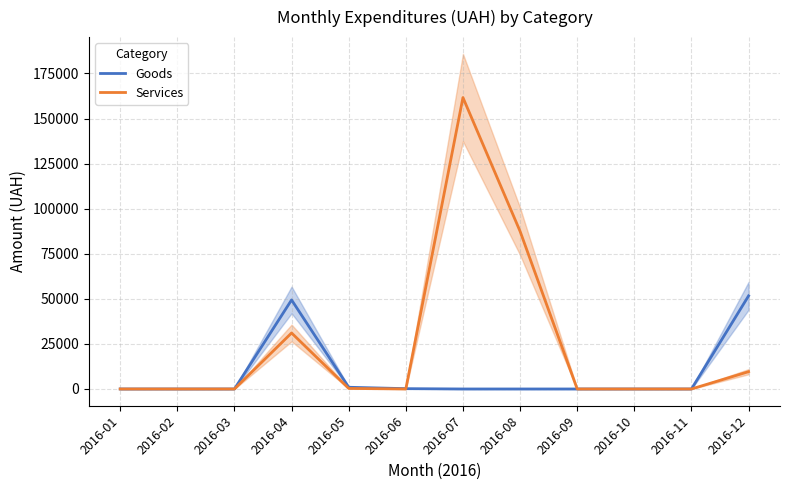

Reading right to left, list all the values displayed in this chart.

Goods: 2016-12=51659.0	2016-11=0.0	2016-10=0.0	2016-09=0.0	2016-08=0.0	2016-07=0.0	2016-06=180.0	2016-05=949.5	2016-04=49389.6	2016-03=0.0	2016-02=0.0	2016-01=0.0
Services: 2016-12=9593.0	2016-11=0.0	2016-10=0.0	2016-09=0.0	2016-08=87472.3	2016-07=161641.0	2016-06=0.0	2016-05=302.9	2016-04=31068.6	2016-03=0.0	2016-02=0.0	2016-01=0.0